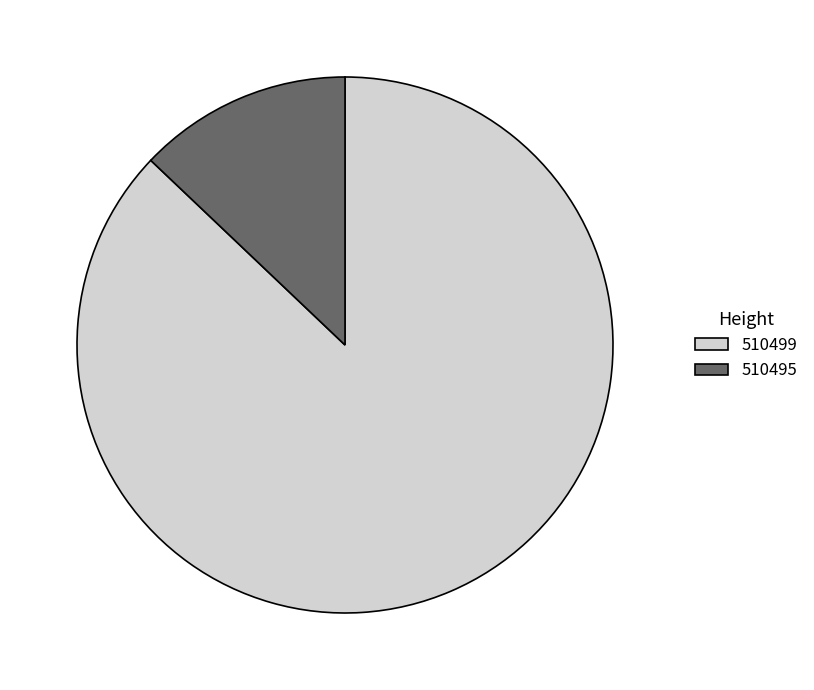

Is there a majority slice in this chart?

Yes